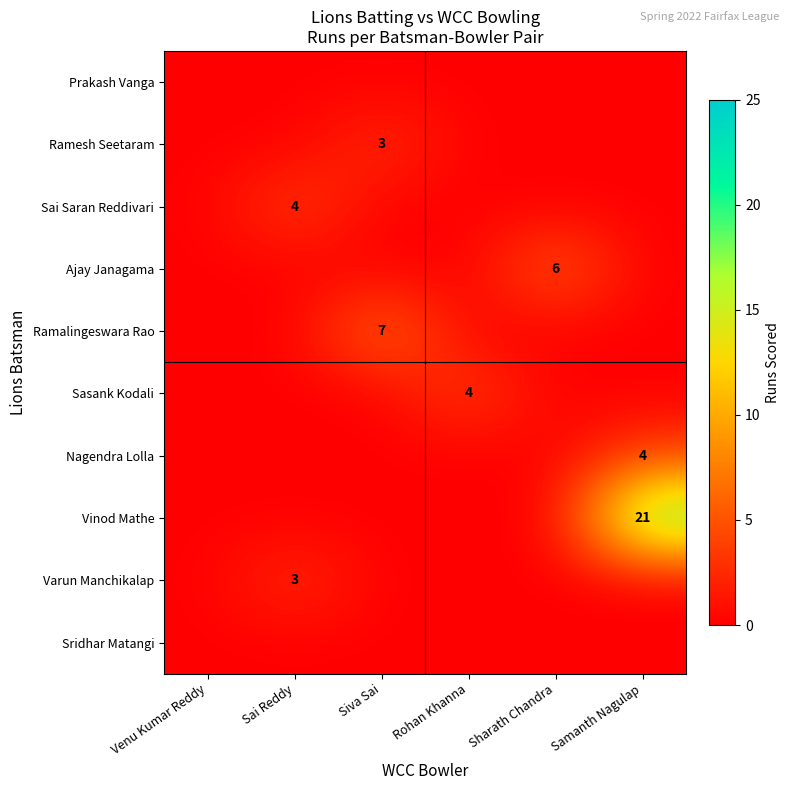

What is the average value of the Vinod Mathe series?

4